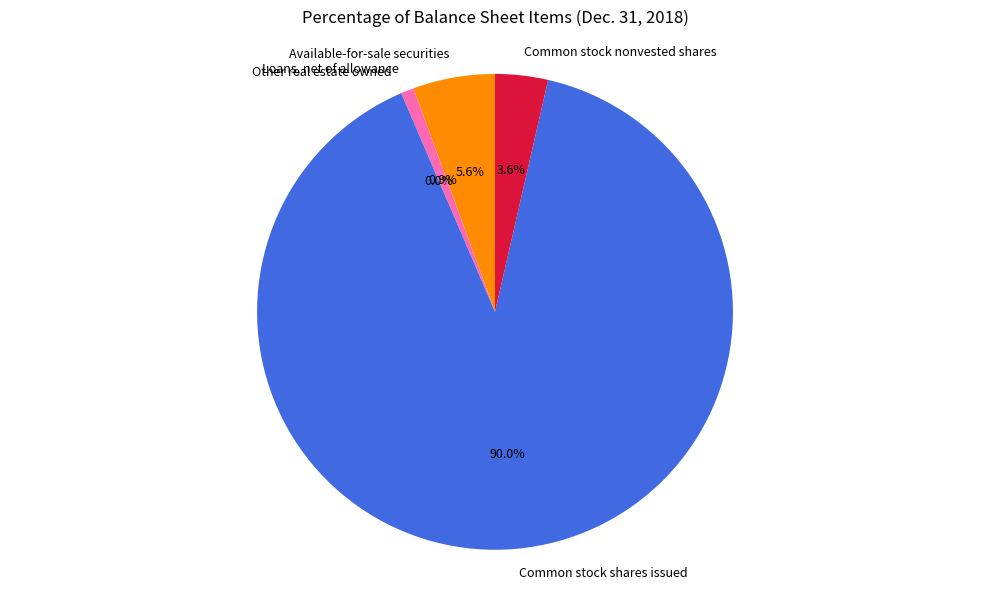

Which category has the biggest portion of the pie?

Common stock shares issued